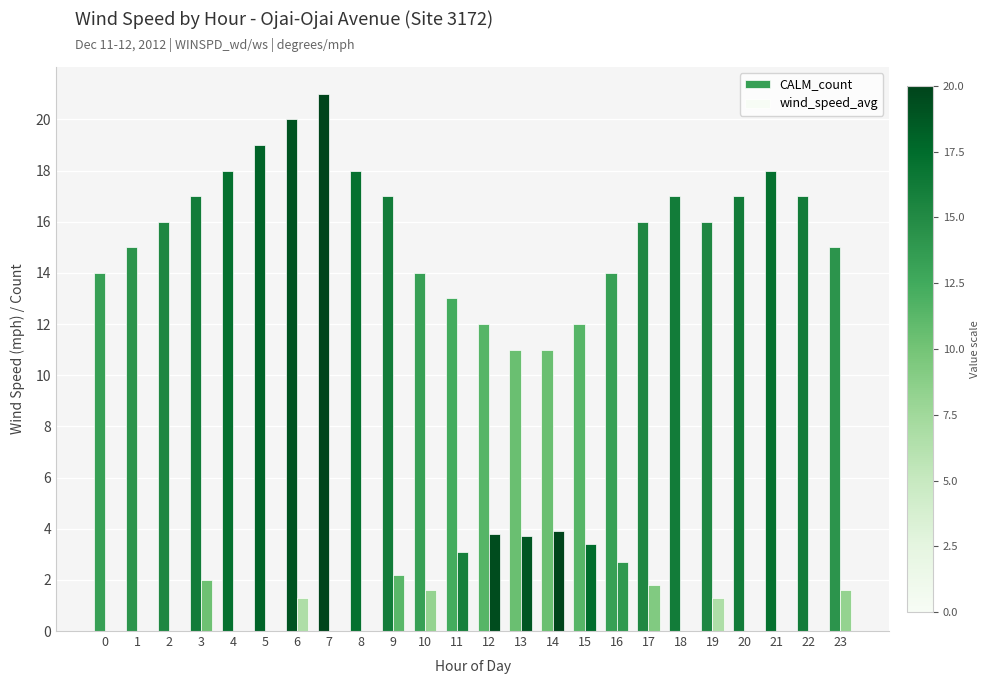

Are the bars horizontal?

No